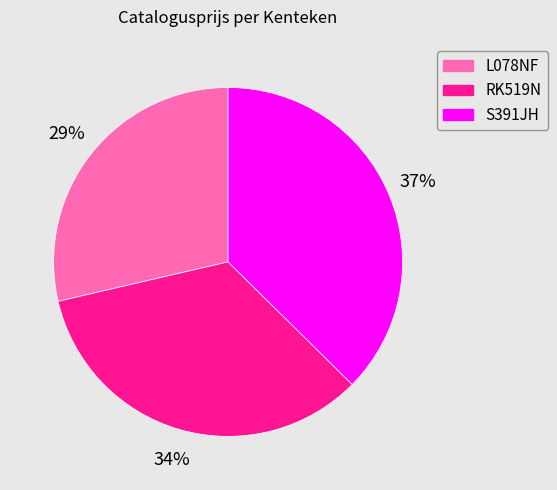

Is the sum of S391JH and L078NF greater than half?

Yes